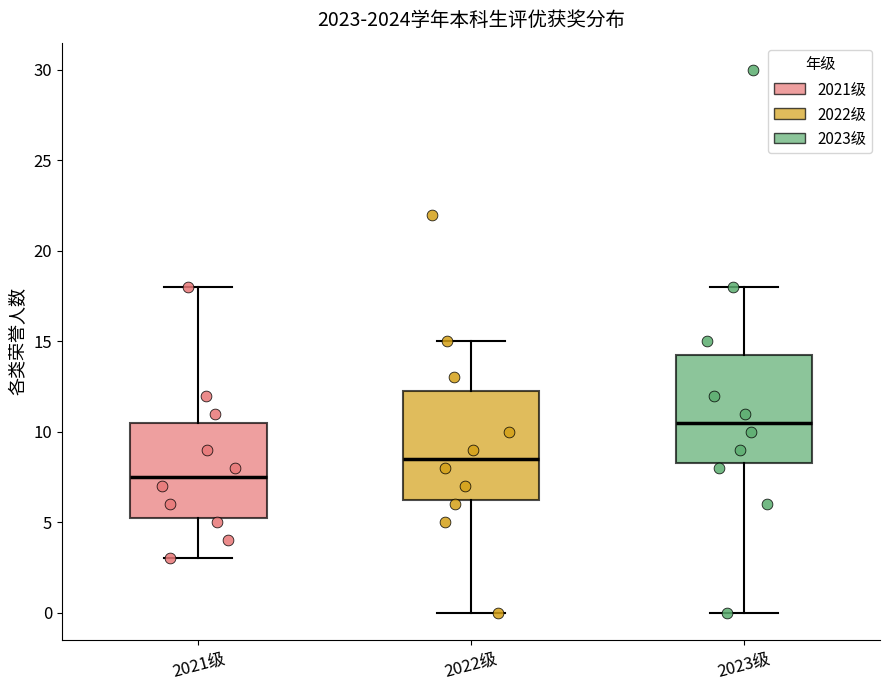

Which box has the highest median line?

2023级